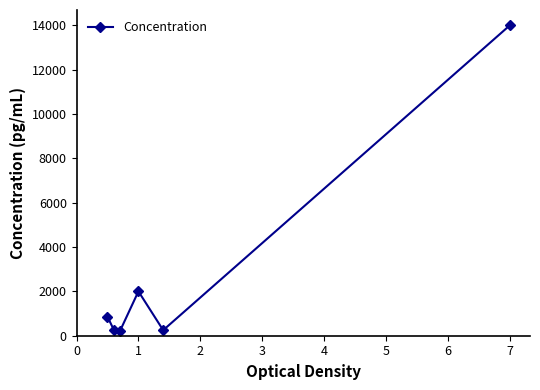

What is the greatest value displayed?

14000